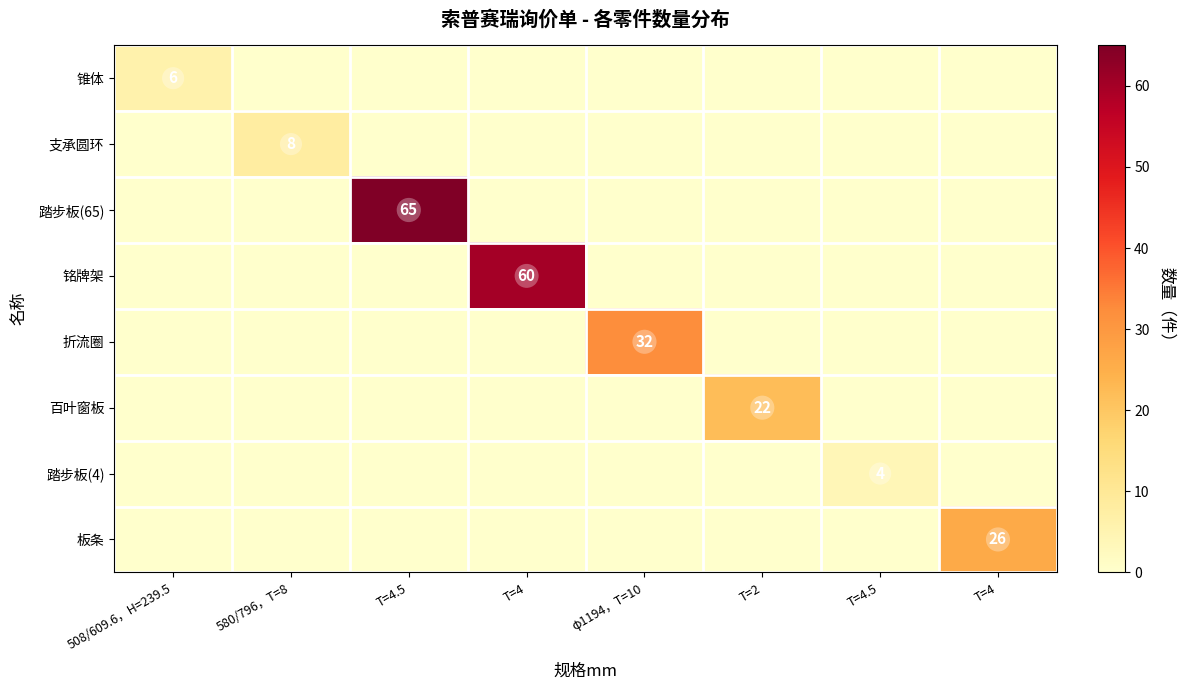

Which category has the highest value in the 踏步板(65) series?

T=4.5